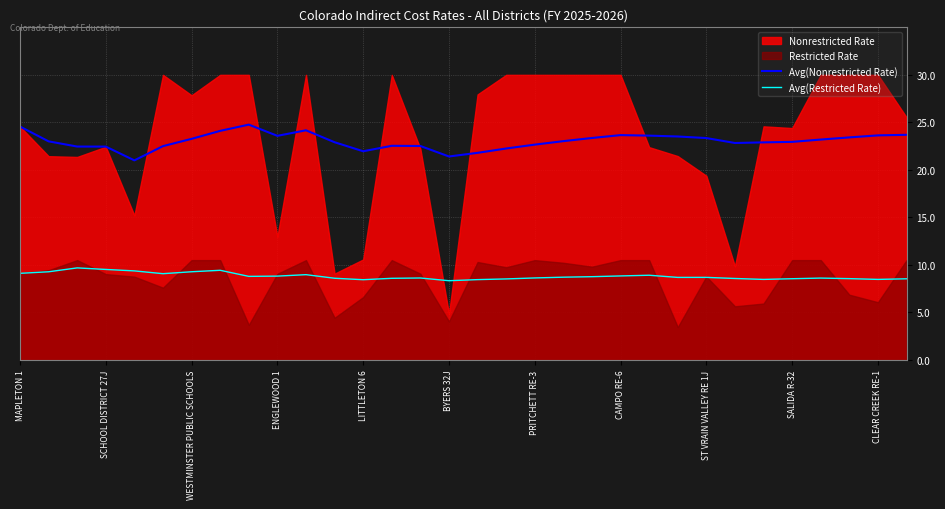

True or false: Avg(Restricted Rate) and Avg(Nonrestricted Rate) cross at least once.

False